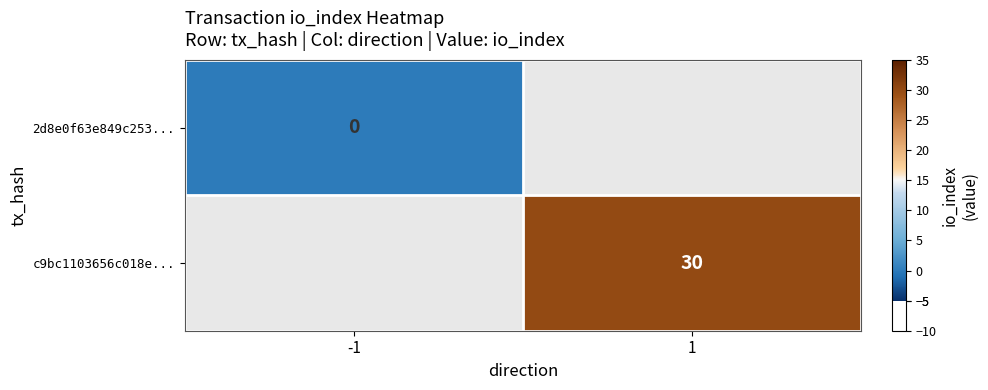

Is it true that c9bc1103656c018e... equals 16 at 1?

False